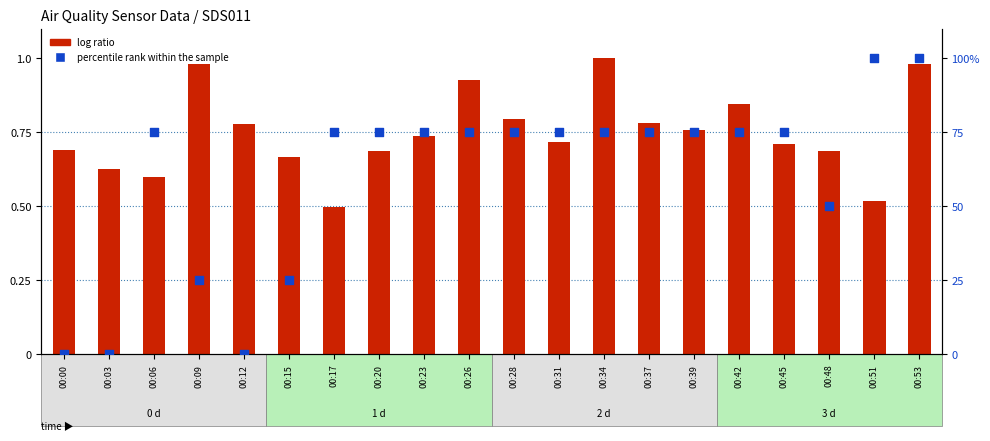

Which series reaches the maximum Y coordinate?

percentile rank within the sample